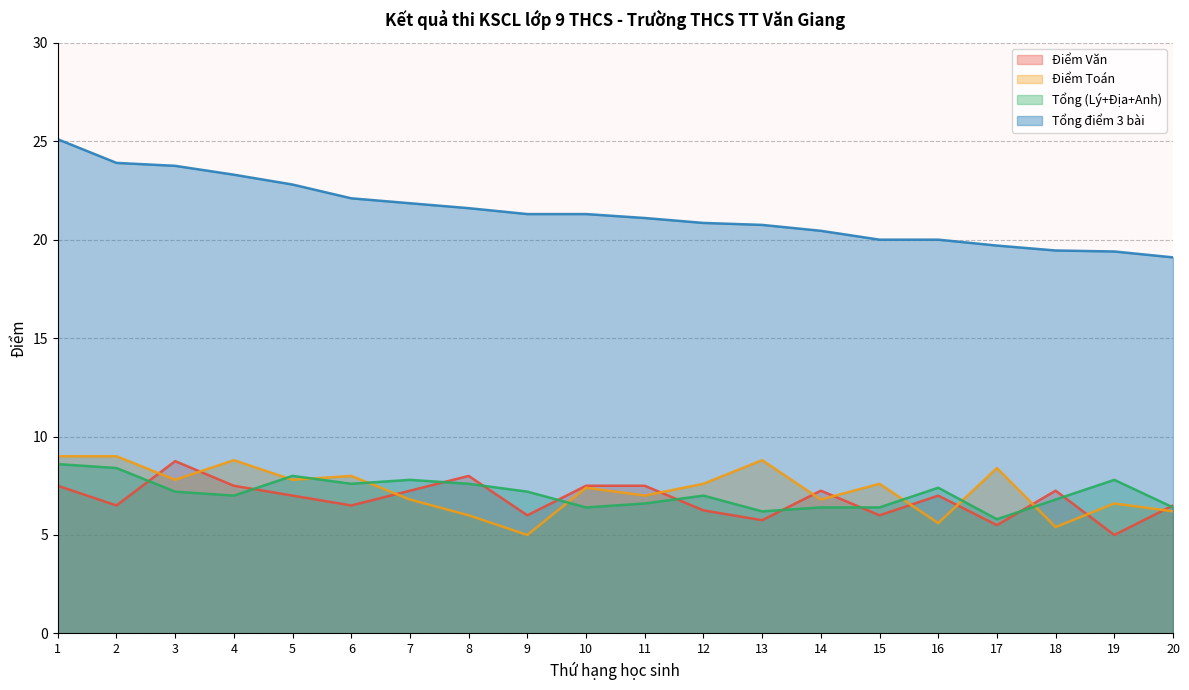

True or false: Tổng điểm 3 bài has more than 0 points higher than both neighbors.

False